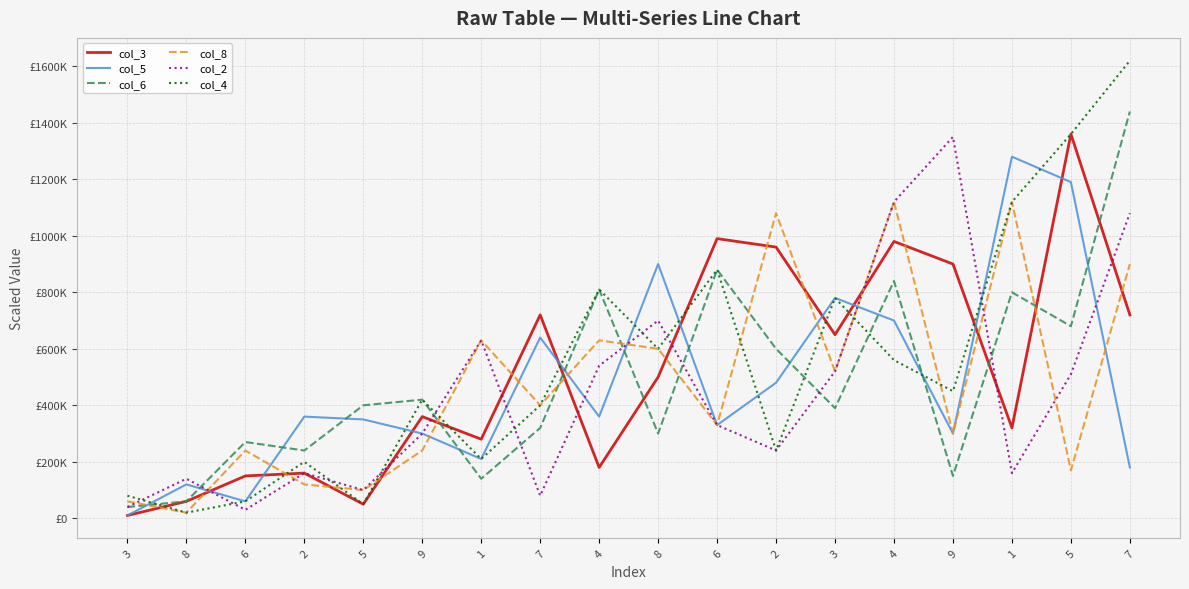

What is the total value across all series at 4?

3330000